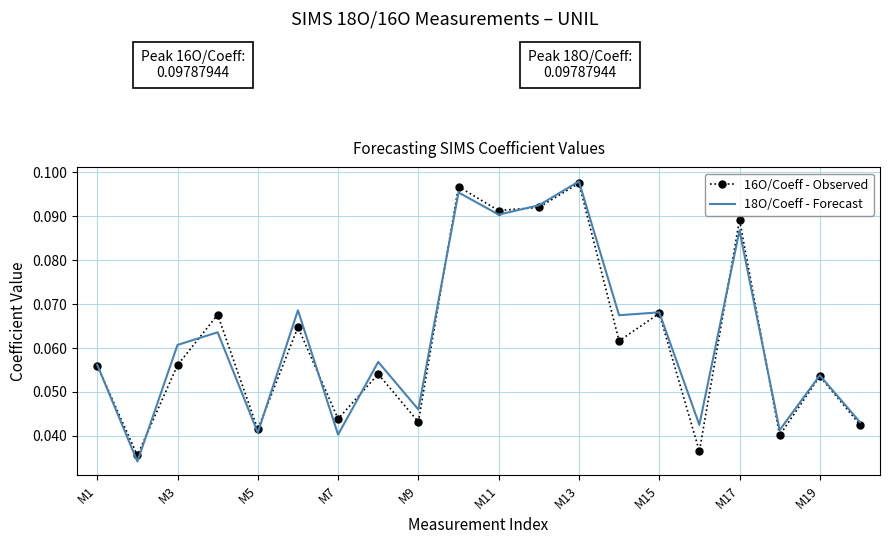

How many times do 16O/Coeff - Observed and 18O/Coeff - Forecast cross each other?

10